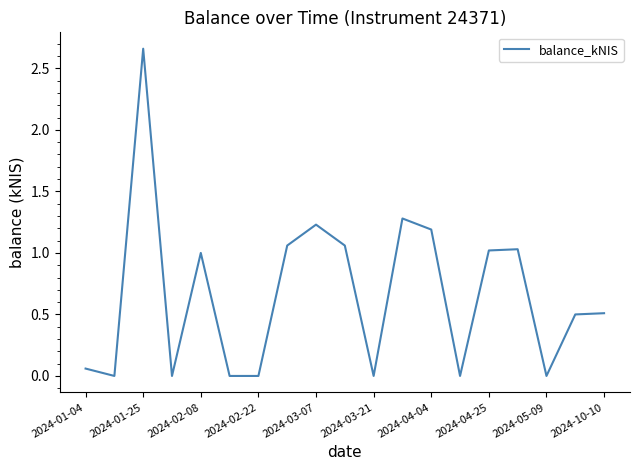

The chart shows a value of 0.0 at 2024-05-09. True or false?

True